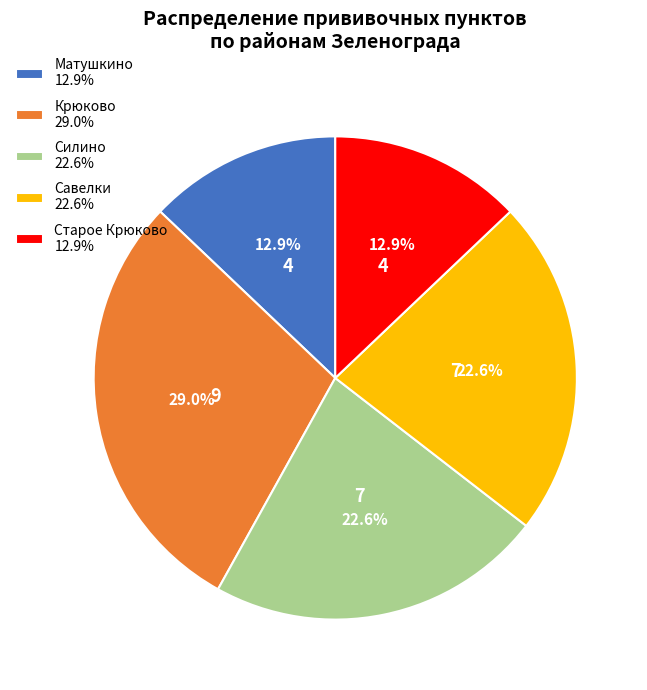

Is there any slice that represents more than half of the pie?

No